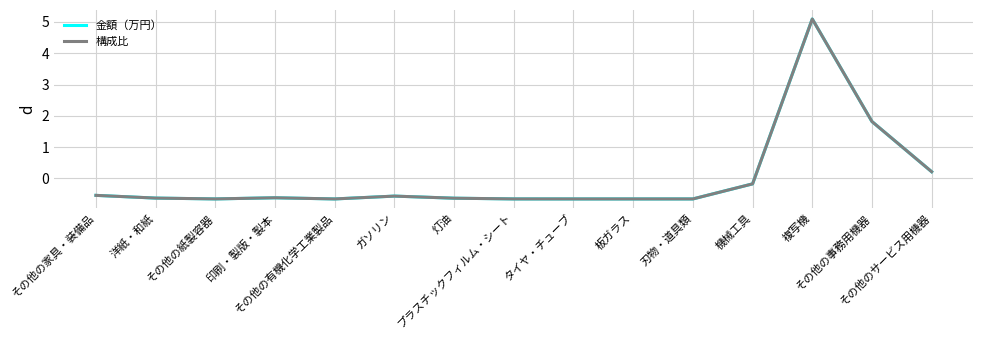

What are all the series names shown in the legend?

金額（万円）, 構成比